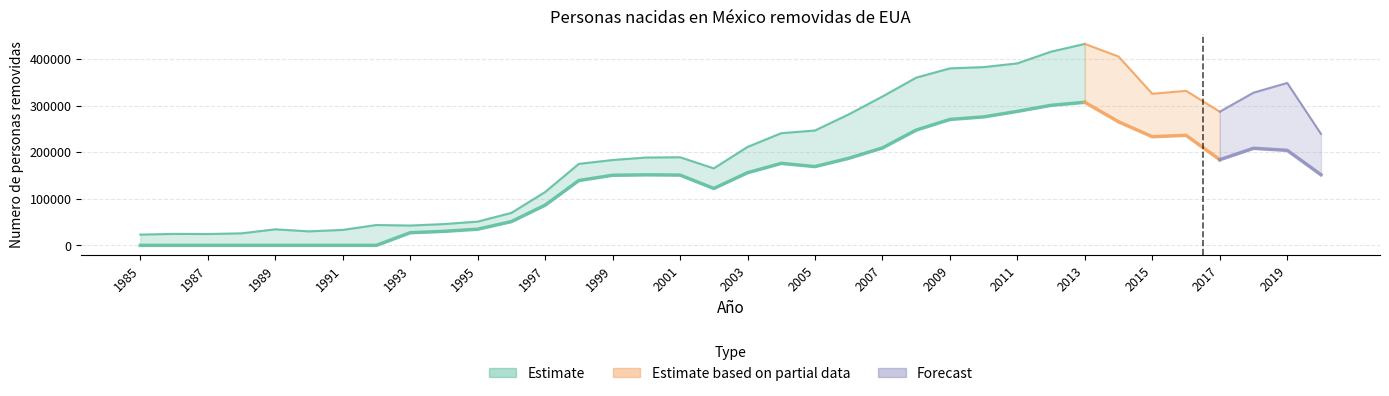

At how many categories does at least one series exceed 386810?

4